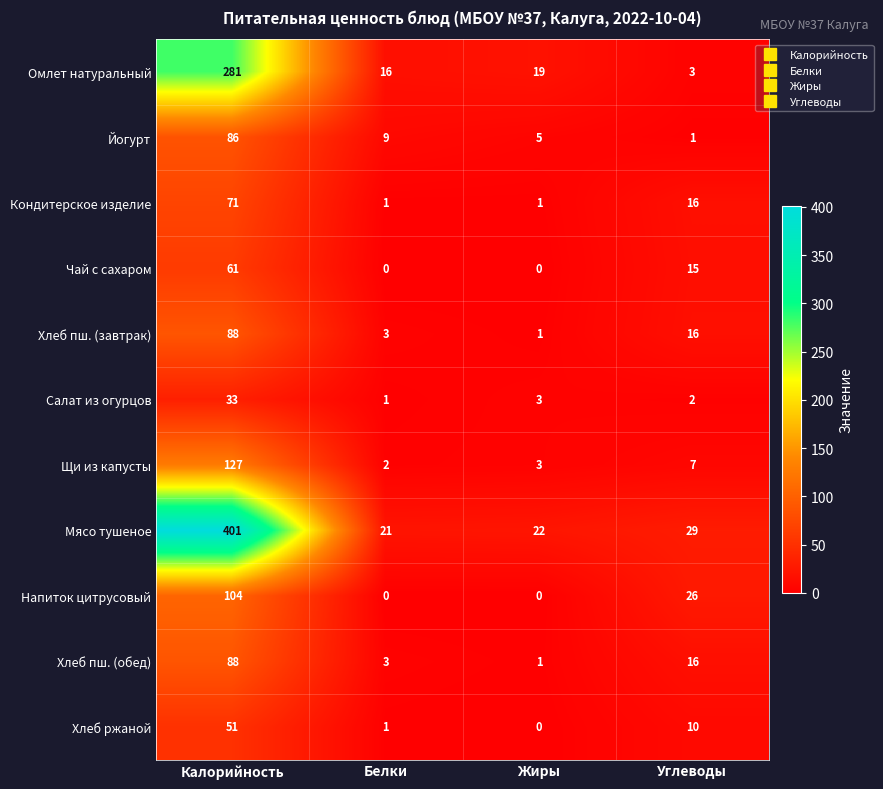

What is the difference between the highest and lowest values at Жиры?

22